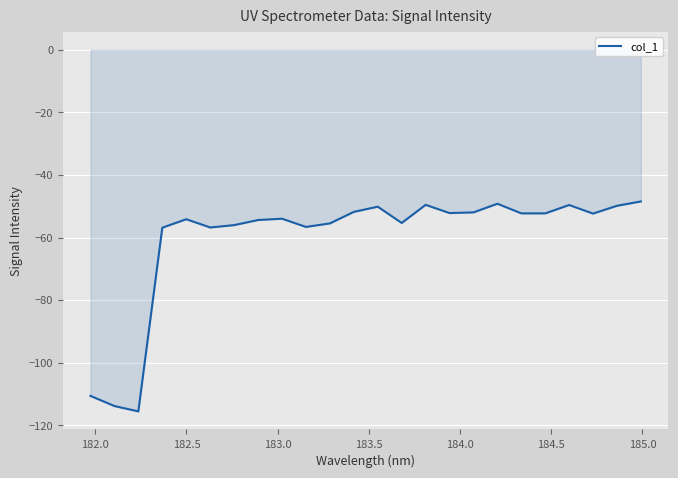

What is the difference between the maximum and minimum values?

67.1